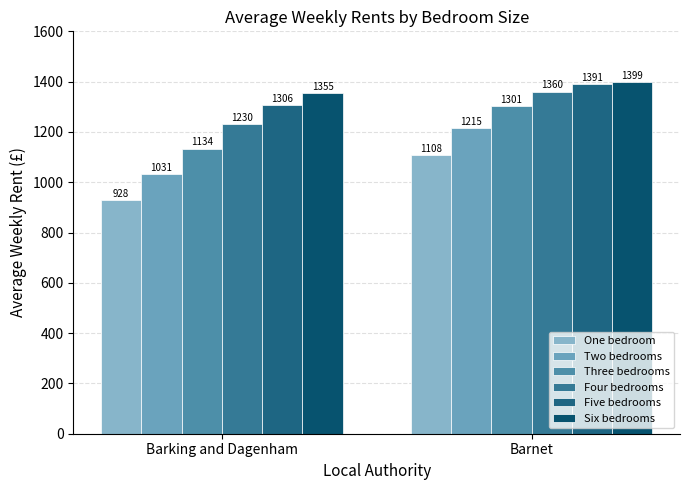

What is the sum of all Six bedrooms values?

2754.8